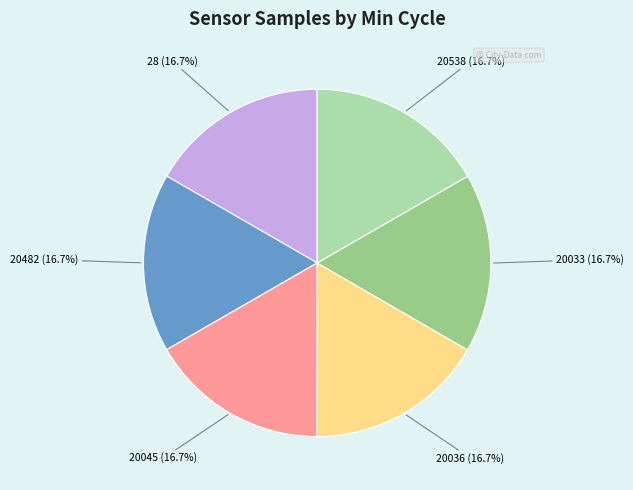

Does any single category account for the majority?

No